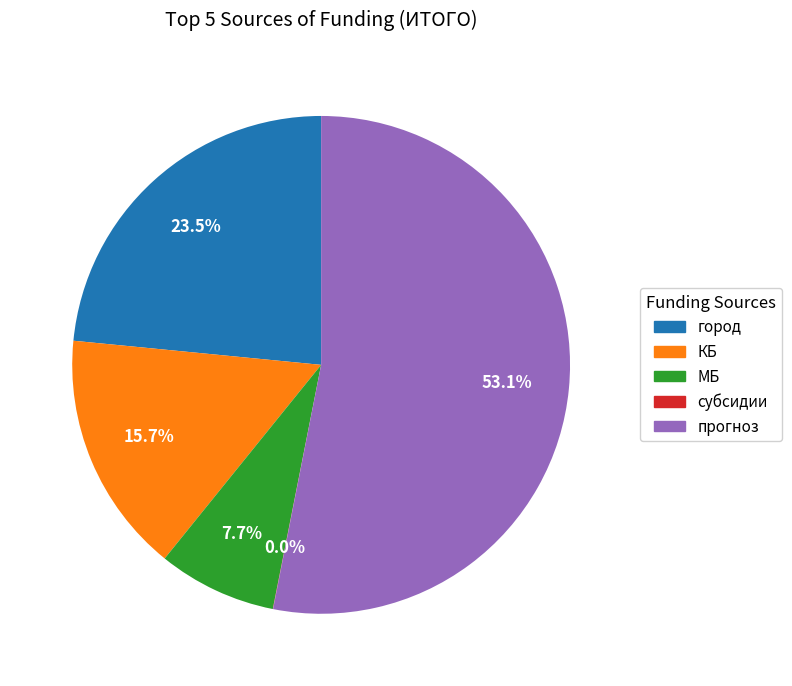

Is there a majority slice in this chart?

Yes